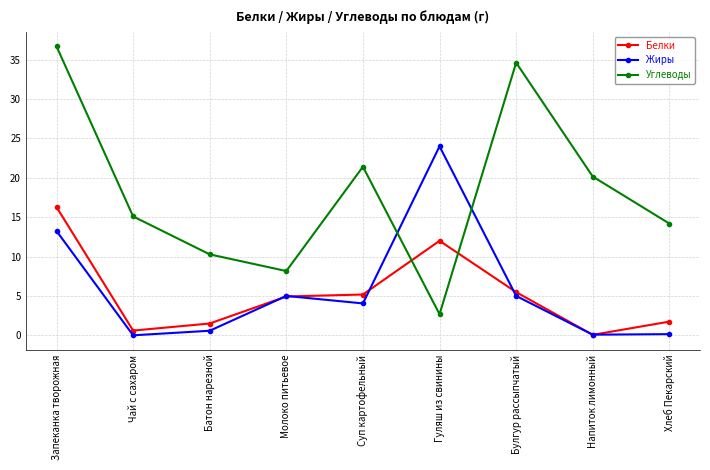

List the labels in order of Углеводы value, smallest first.

Гуляш из свинины, Молоко питьевое, Батон нарезной, Хлеб Пекарский, Чай с сахаром, Напиток лимонный, Суп картофельный, Булгур рассыпчатый, Запеканка творожная